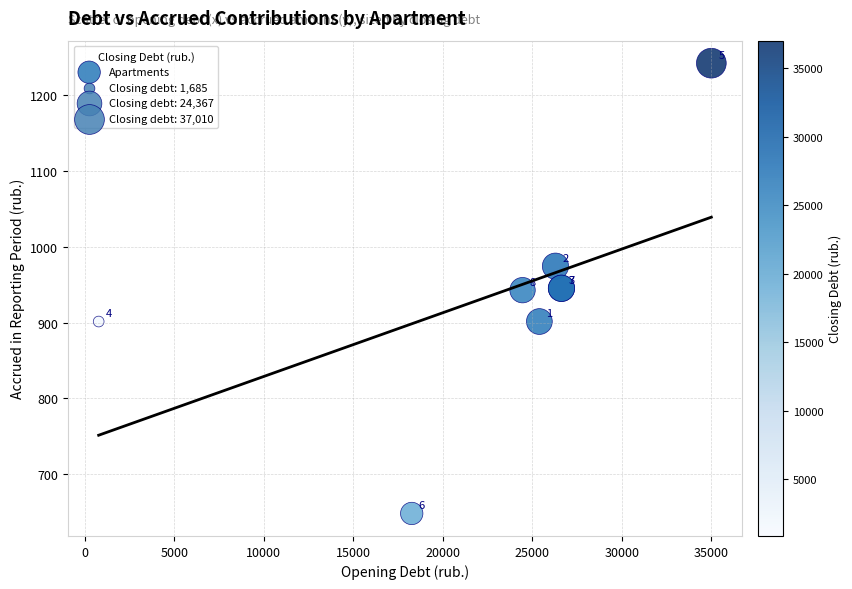

What Y value in the scatter plot is closest to 945?

945.2